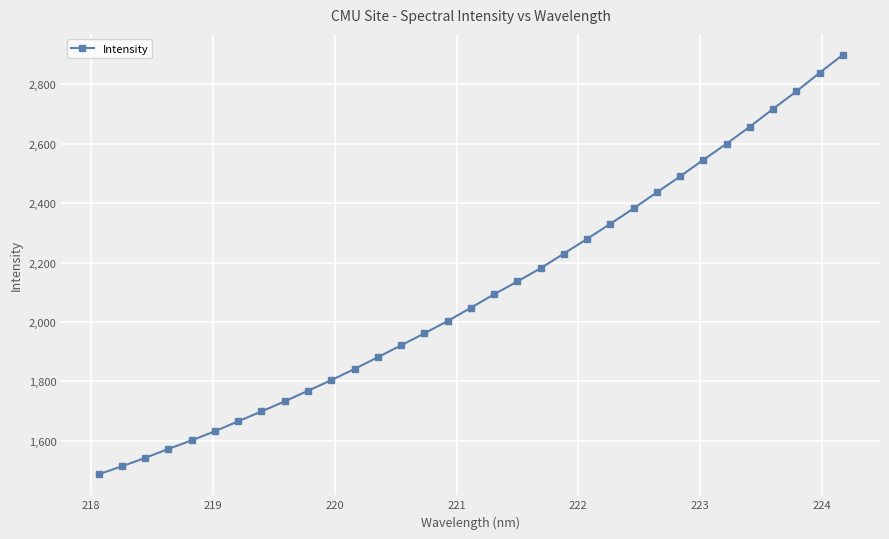

True or false: there are more than 2 points higher than both neighbors.

False